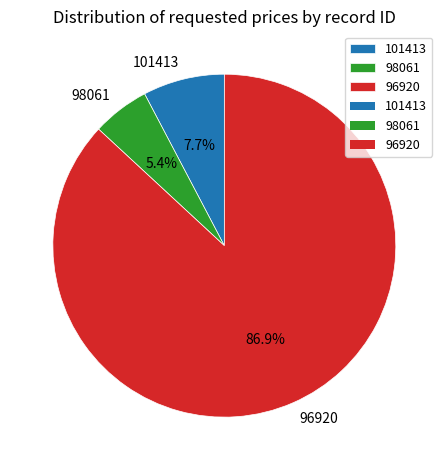

Which has a higher value, 96920 or 98061?

96920